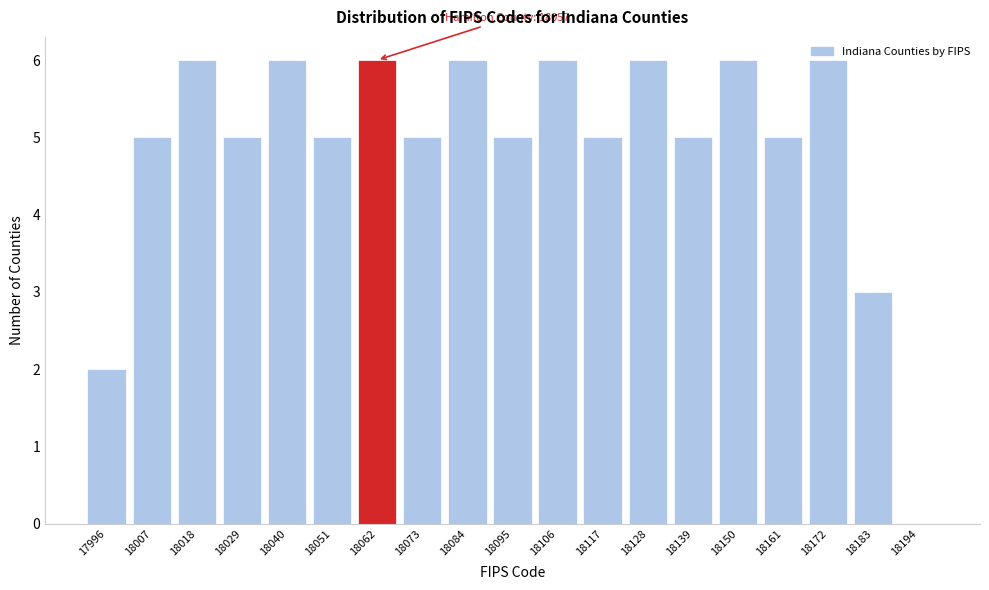

Approximately how many times larger is the value at 18062 compared to 18150?

1.0